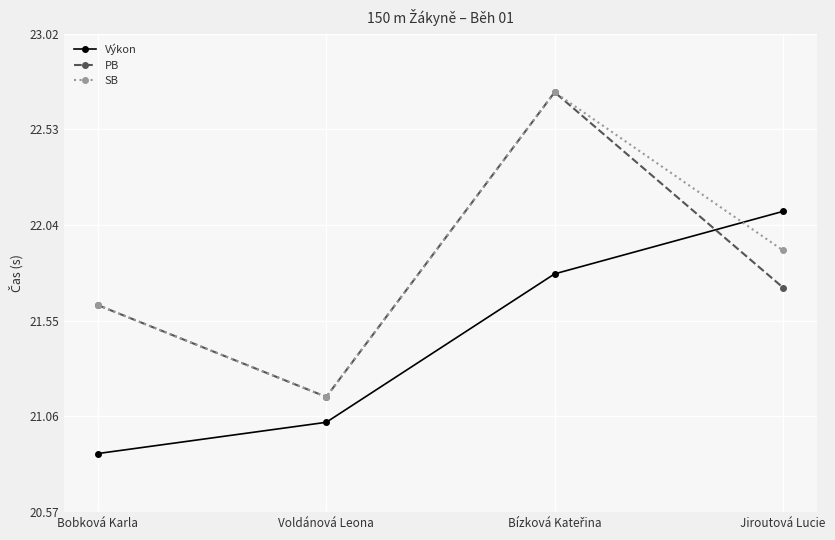

How many times do Výkon and PB cross each other?

1